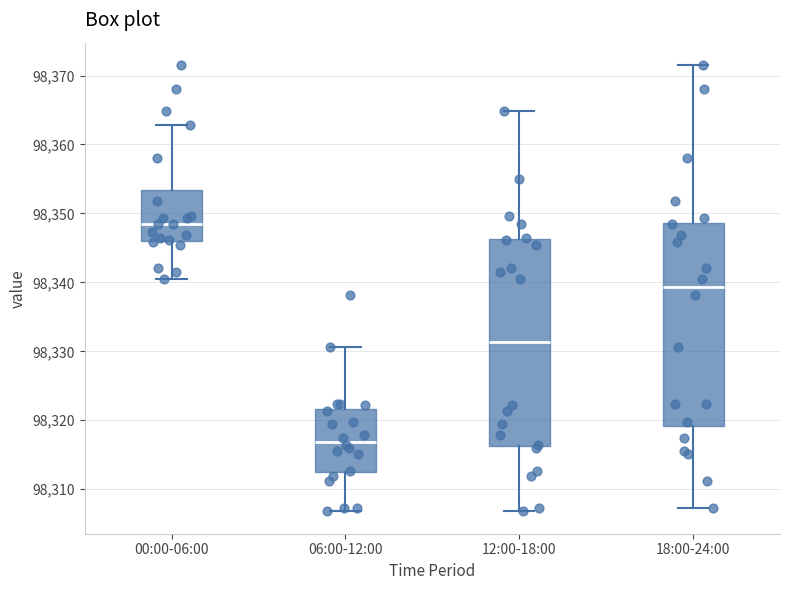

Where does the upper whisker of the box for 12:00-18:00 end on the y-axis? The values are not printed on the chart, so give them approximately, as read against the axis.

98365